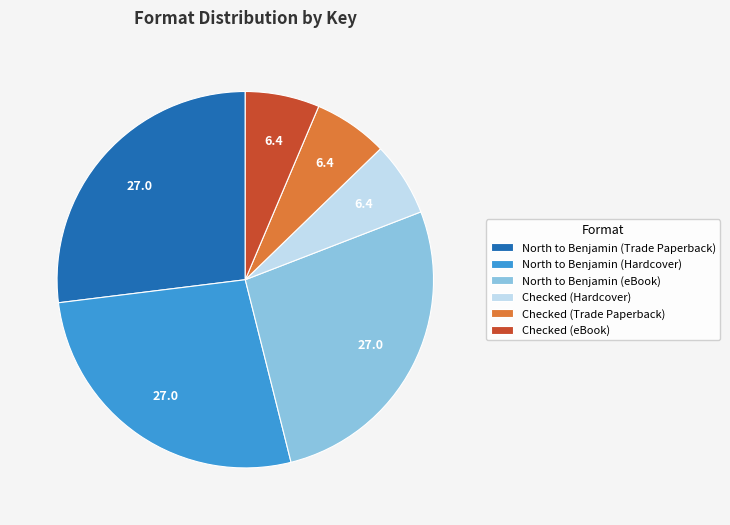

Does any single category account for the majority?

No